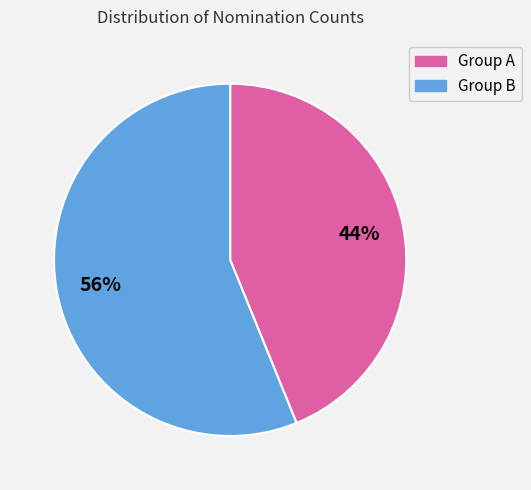

To the nearest percent, what is the average slice percentage?

50%